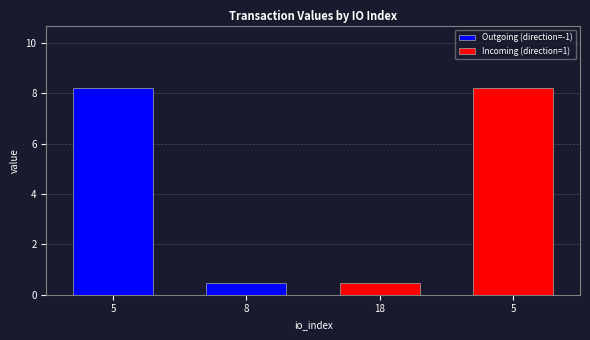

Rank the categories by value from lowest to highest.

8, 18, 5, 5